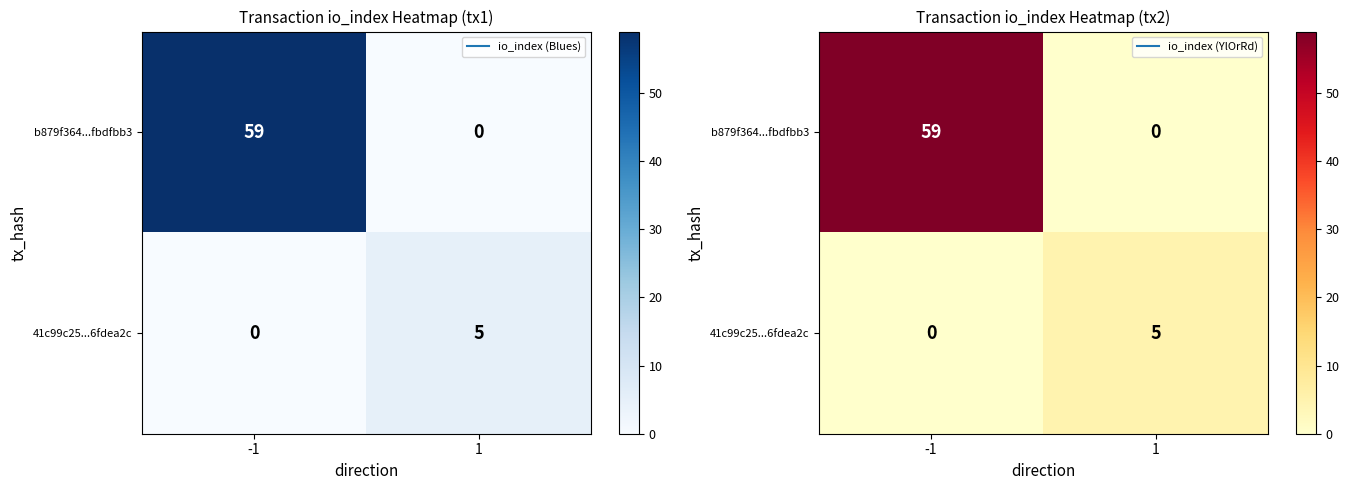

How many b879f364...fbdfbb3 values are between 0 and 59?

2